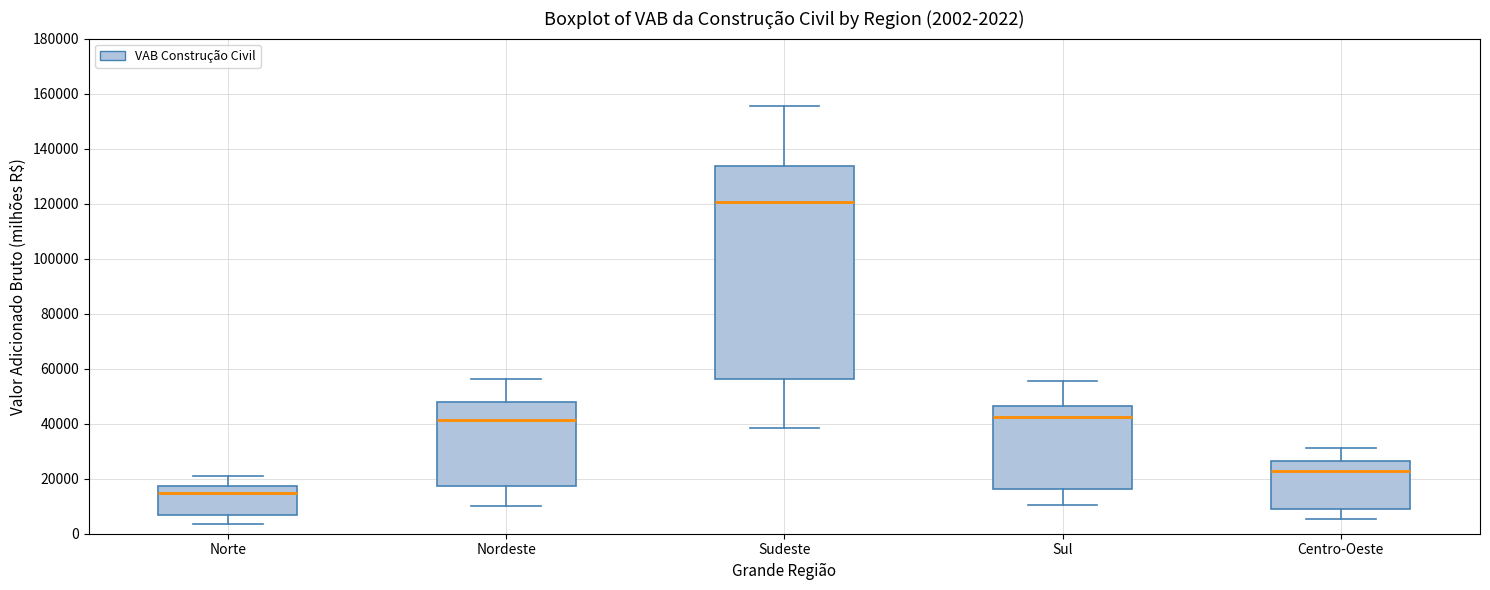

Which box is the tallest, from its lower edge to its upper edge?

Sudeste